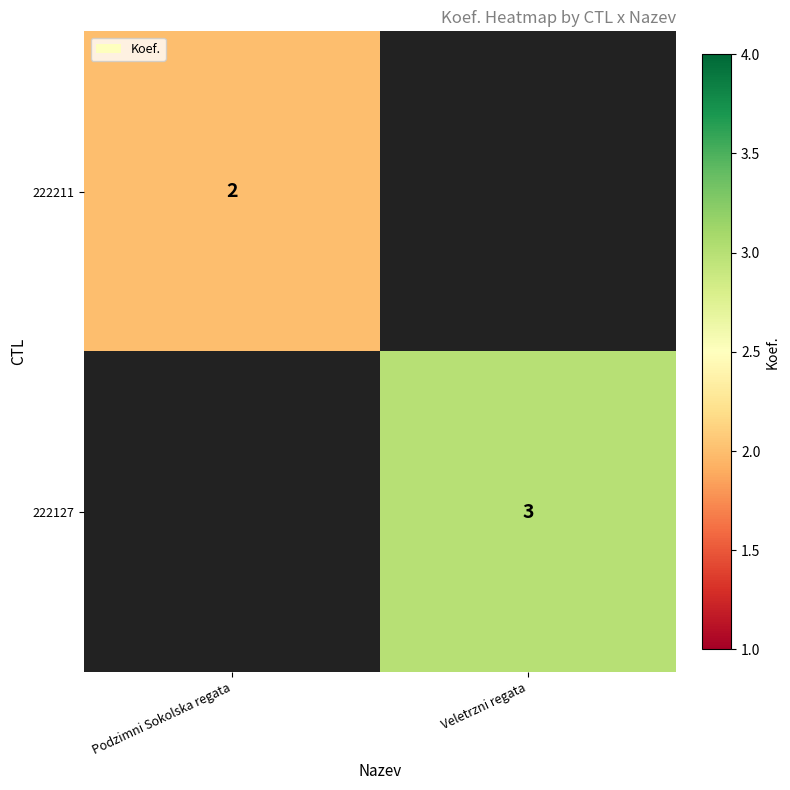

The value of 222211 at Podzimni Sokolska regata is 2. True or false?

True